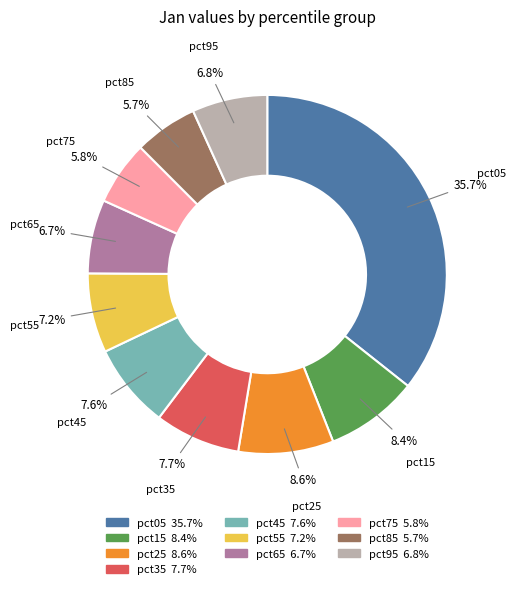

Which category has the biggest portion of the pie?

pct05